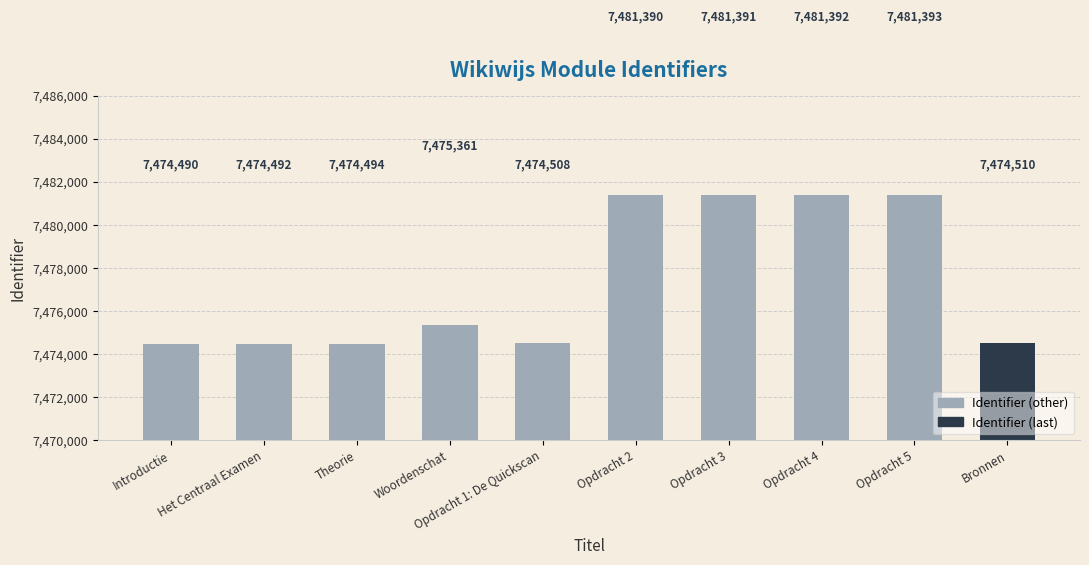

Is it true that the value at Woordenschat is 7475361?

True